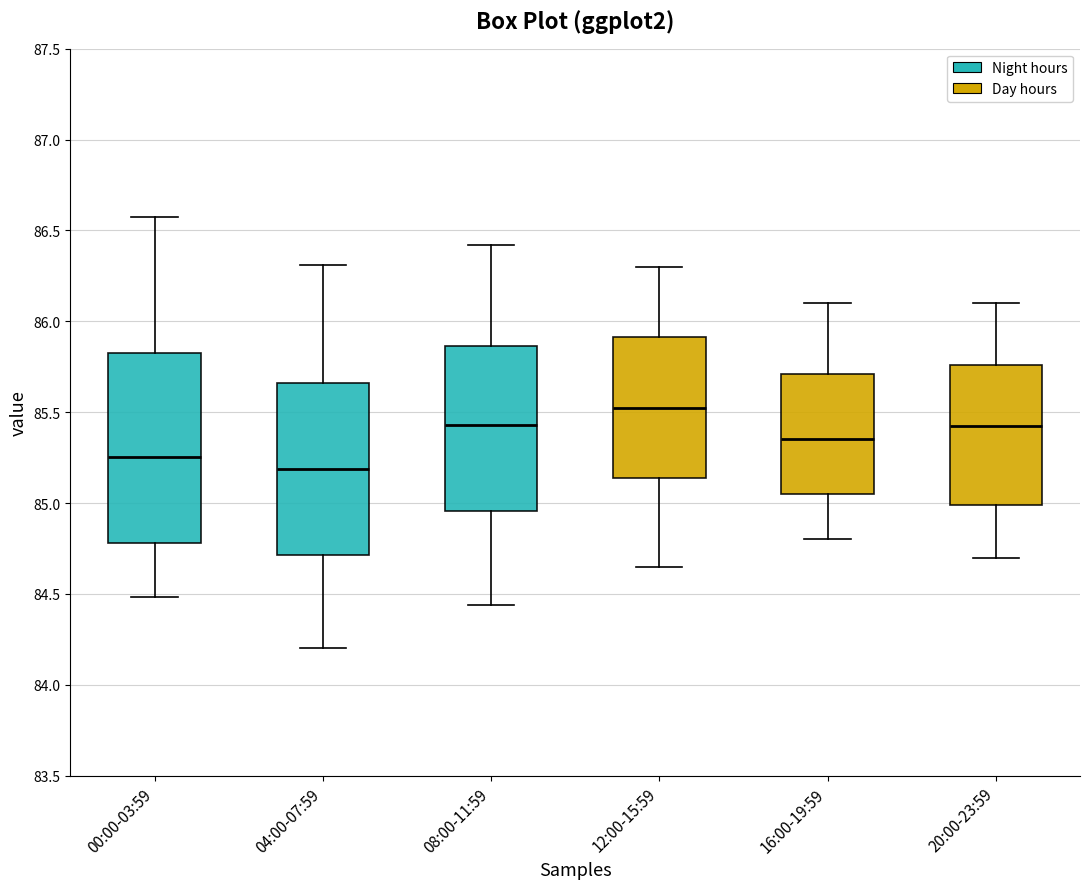

Which box is the tallest, from its lower edge to its upper edge?

00:00-03:59